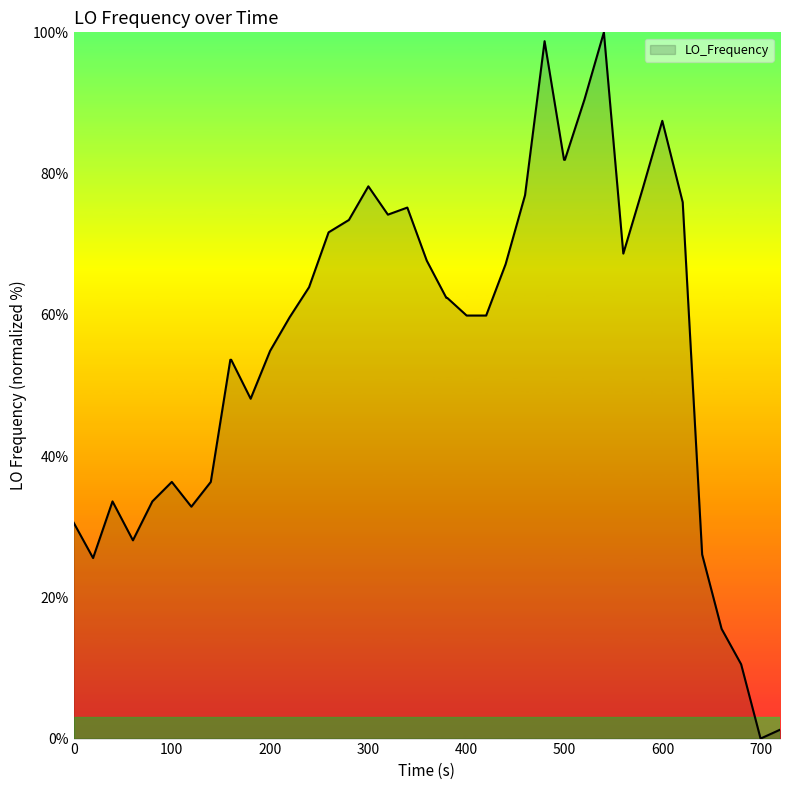

How many interior local peaks (higher than both neighbors) does the data have?

7